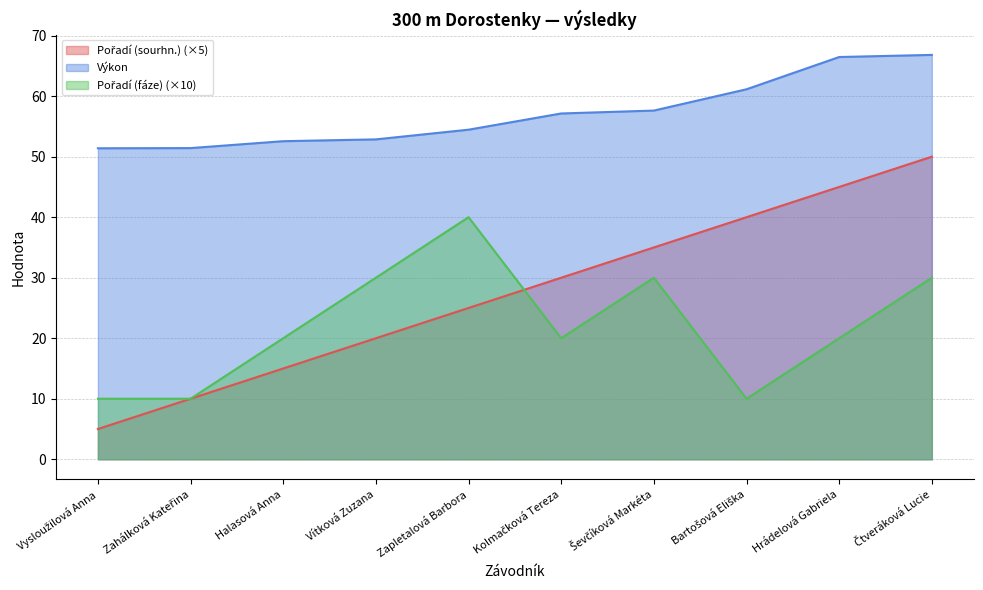

What is the smallest value displayed?

5.0